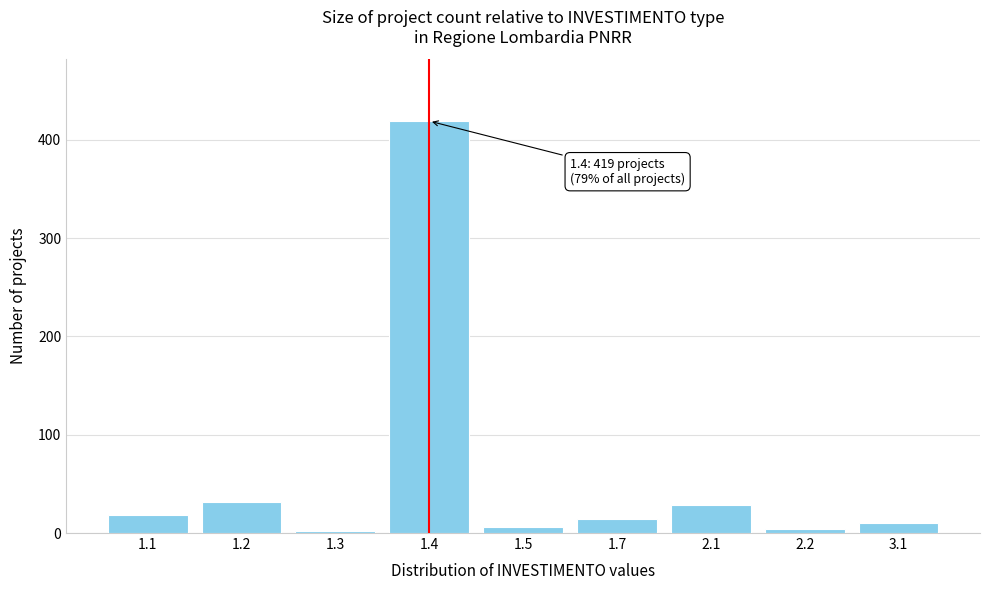

Reading right to left, what are all the values shown in this chart?

3.1=10	2.2=4	2.1=28	1.7=14	1.5=6	1.4=419	1.3=2	1.2=32	1.1=18